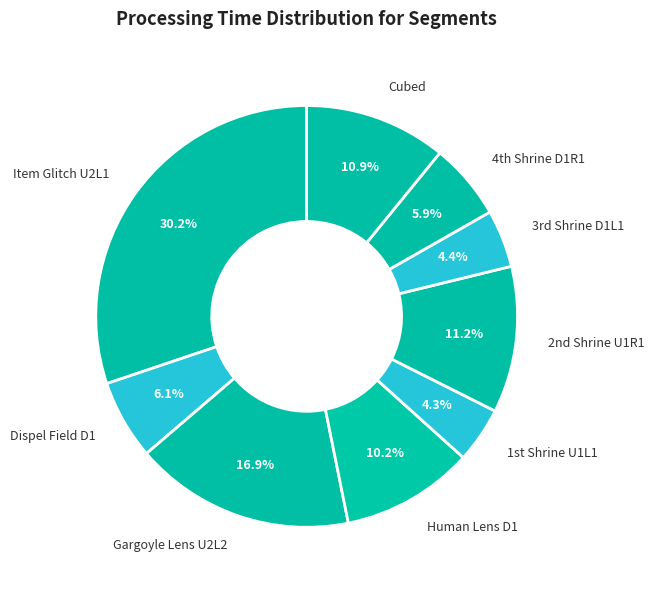

Which category has the biggest portion of the pie?

Item Glitch U2L1